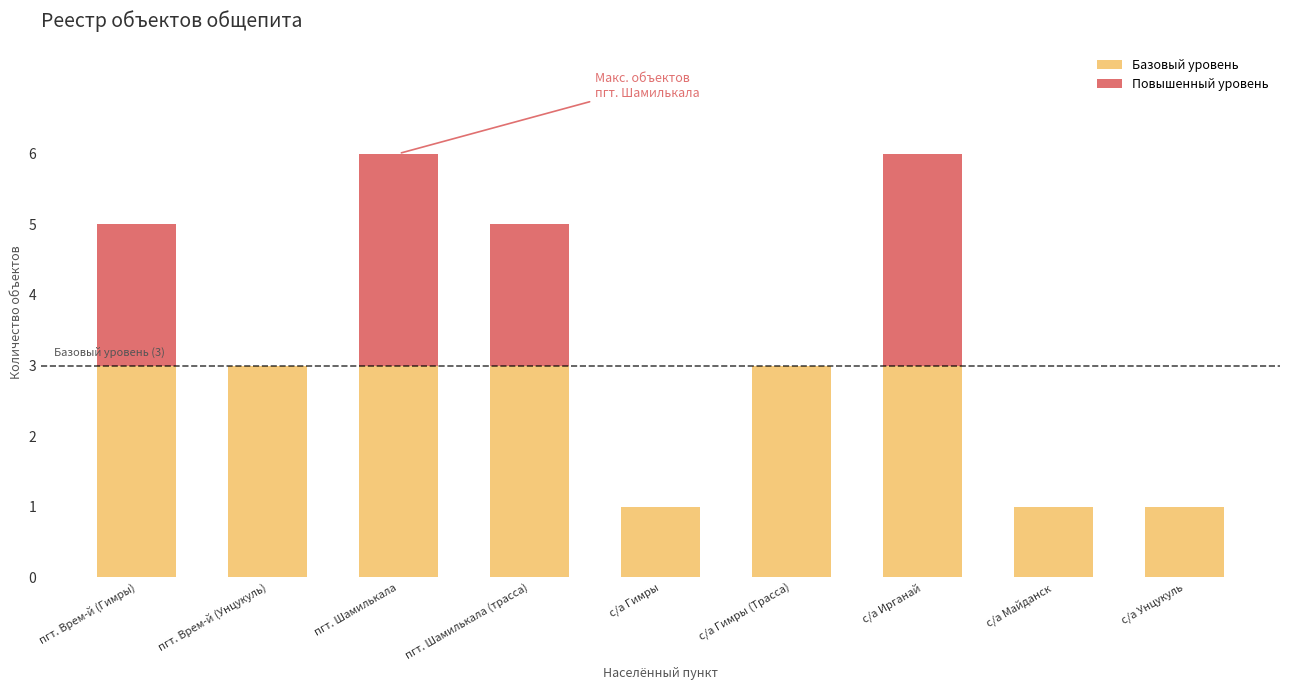

What is the total value across all series at пгт. Шамилькала?

6